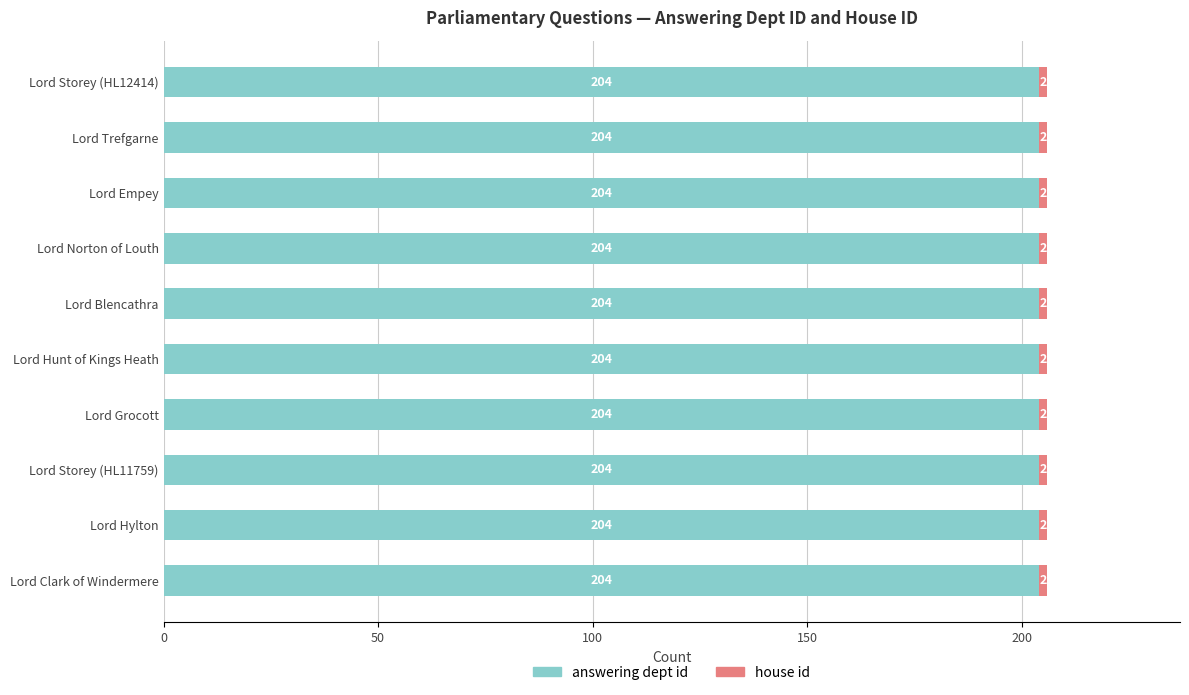

What is the maximum value for answering dept id?

204